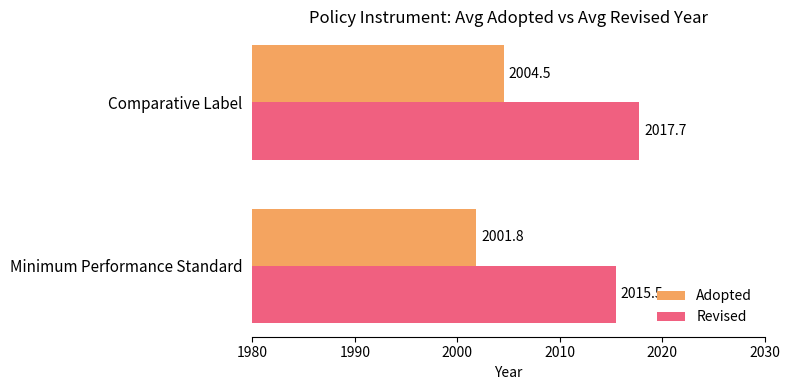

At which category does the chart reach its peak across all series?

Comparative Label